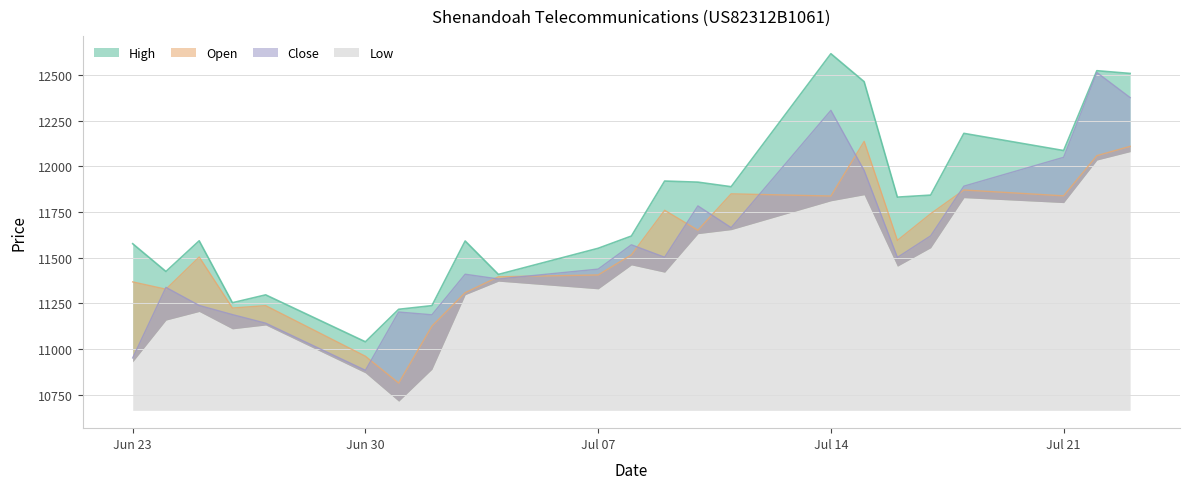

True or false: Open and High intersect in this chart.

False